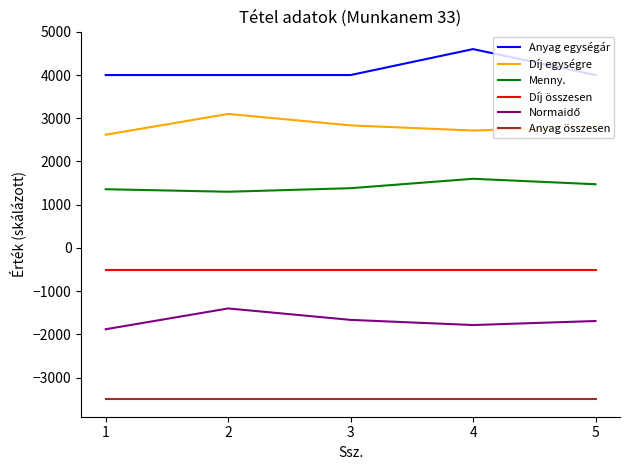

In Menny., how many points are higher than both neighbors (excluding endpoints)?

1